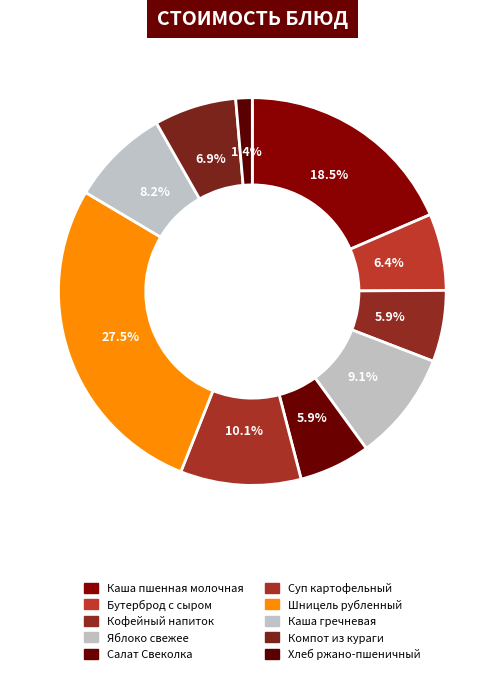

To the nearest percent, what percentage of the pie is Кофейный напиток?

6%